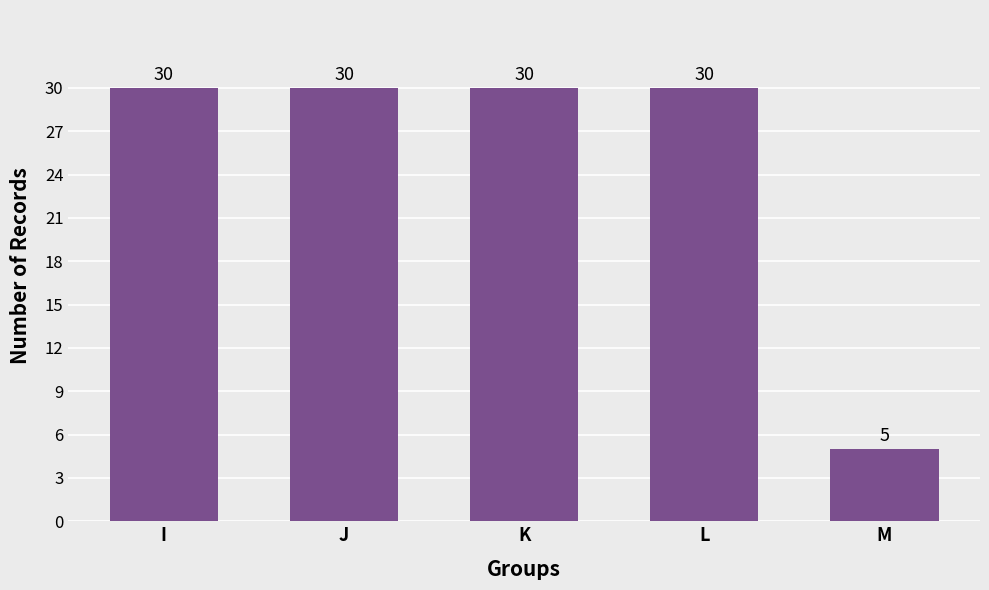

Reading left to right, extract all data points from this chart.

I=30	J=30	K=30	L=30	M=5